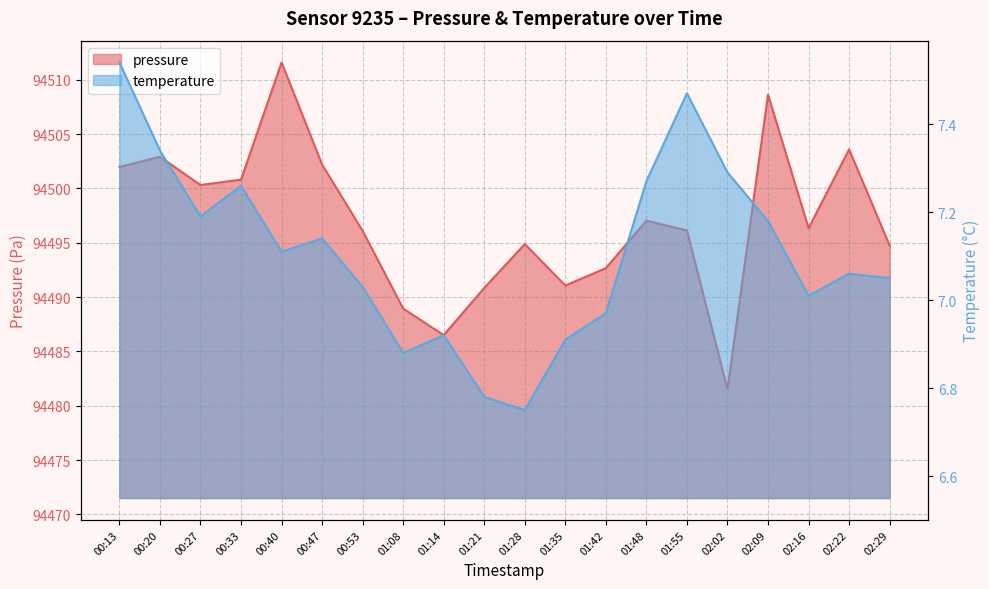

Rank the categories by pressure value from lowest to highest.

02:02, 01:14, 01:08, 01:21, 01:35, 01:42, 02:29, 01:28, 00:53, 01:55, 02:16, 01:48, 00:27, 00:33, 00:13, 00:47, 00:20, 02:22, 02:09, 00:40